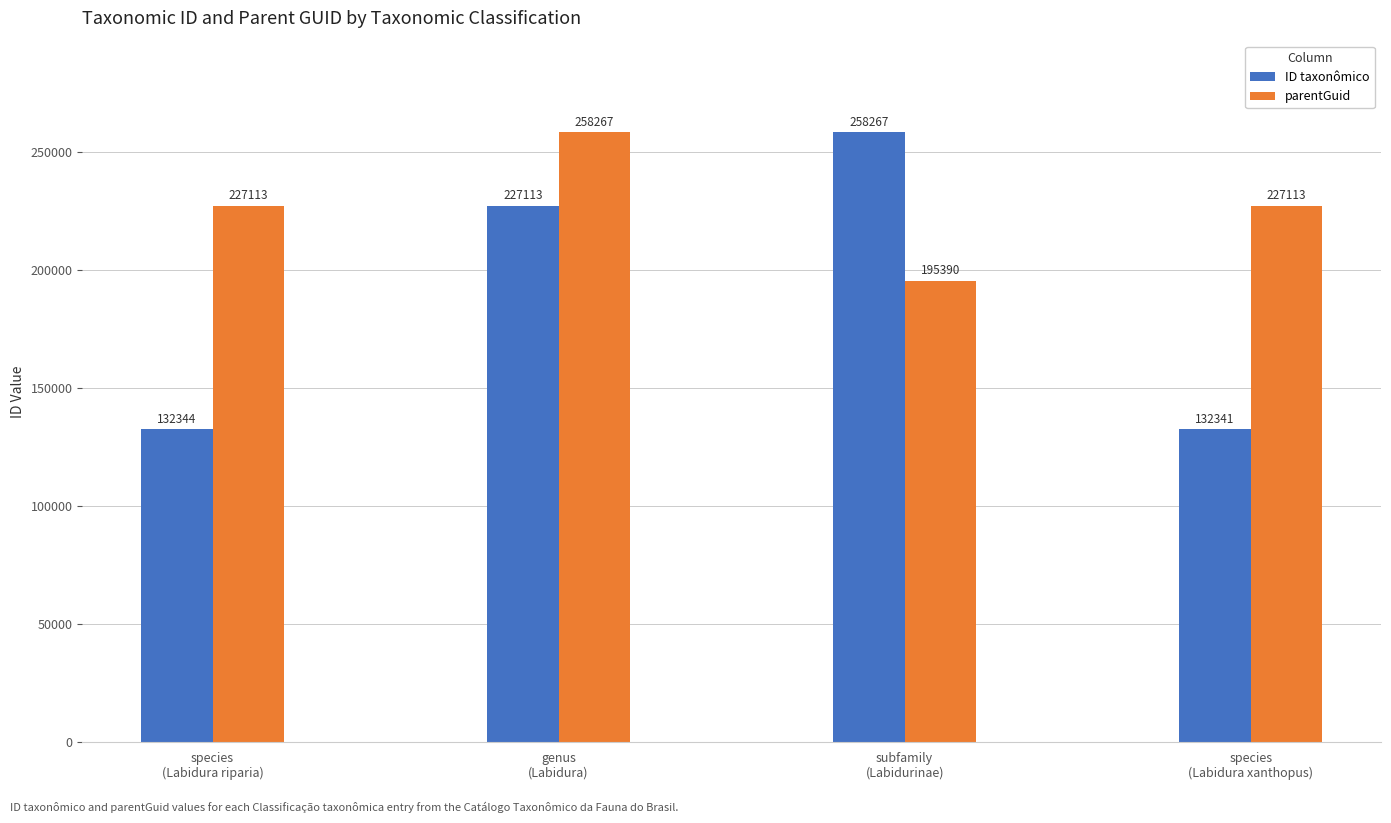

What is the value of the parentGuid bar at the 2nd from the left?

258267